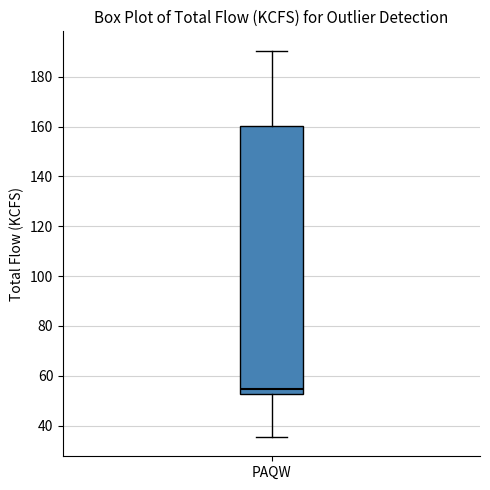

Where does the upper whisker of the box for PAQW end on the y-axis? The values are not printed on the chart, so give them approximately, as read against the axis.

190